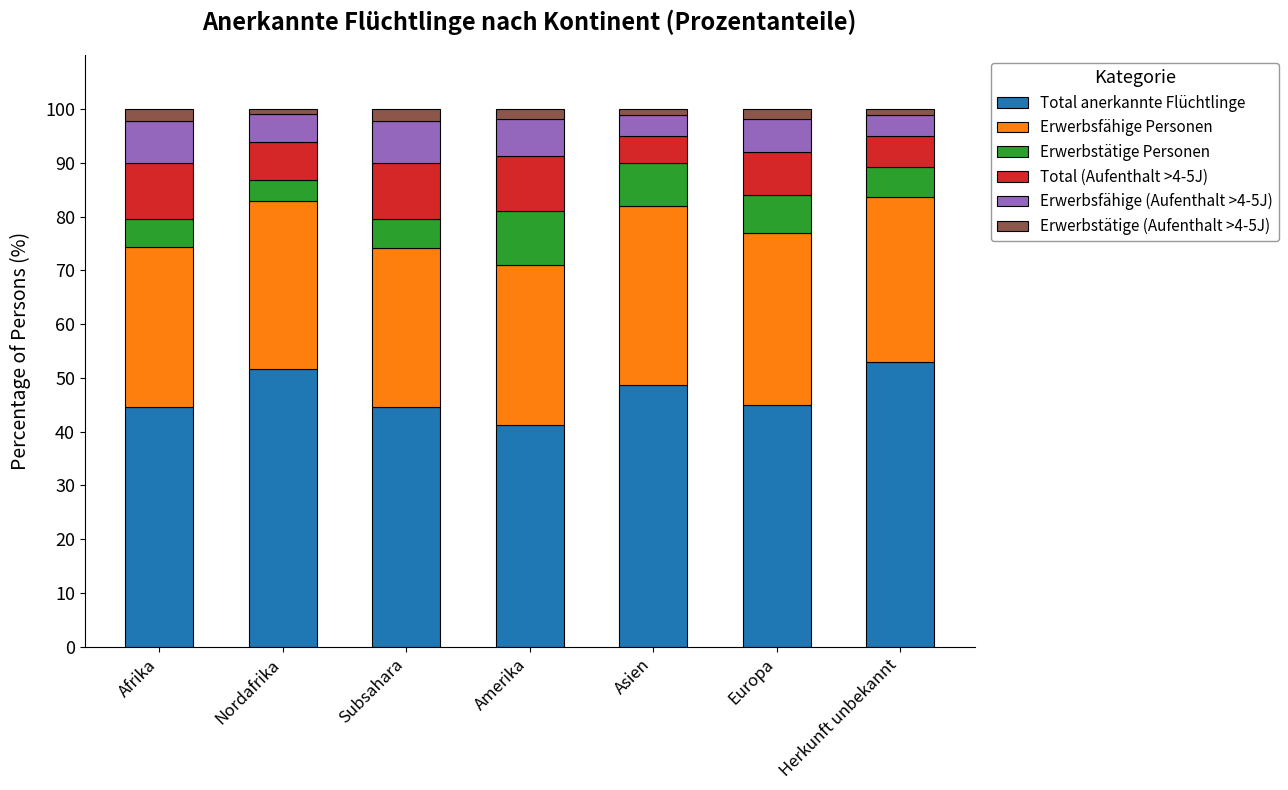

What is the minimum value for Total anerkannte Flüchtlinge?

41.2